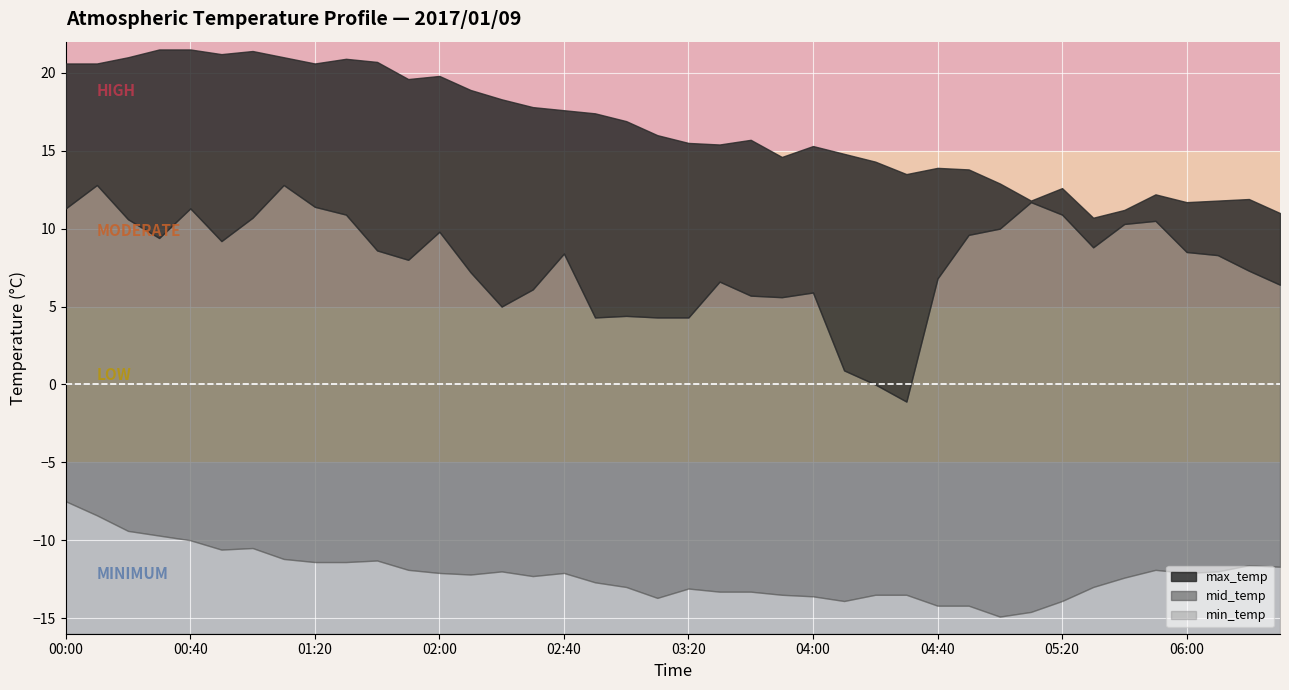

Where is the first local minimum for mid_temp?

3